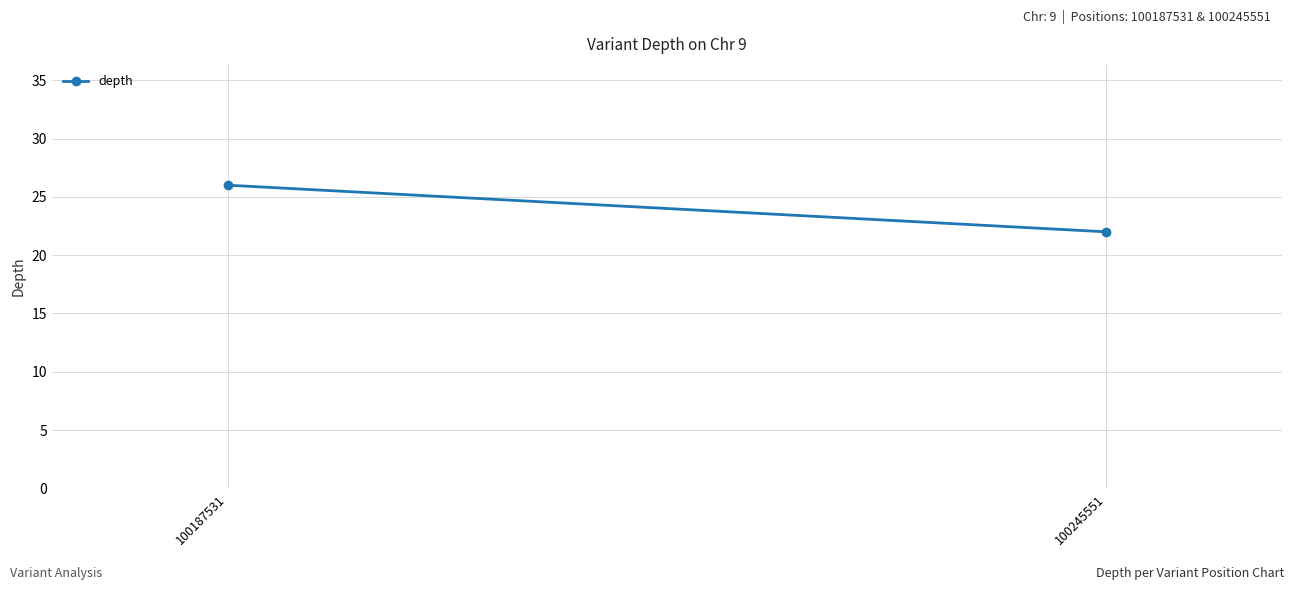

Between 100245551 and 100187531, which is larger?

100187531